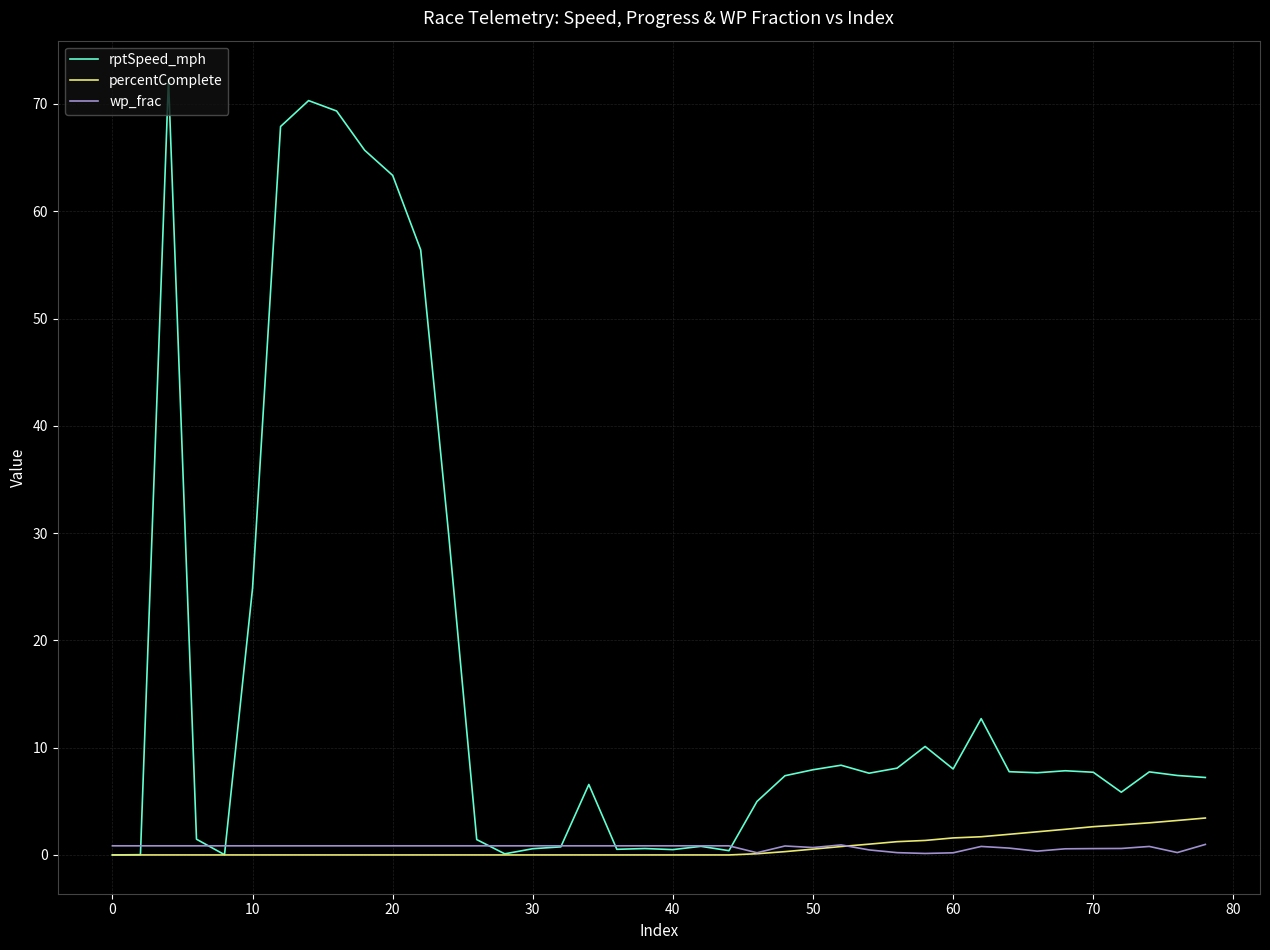

What is the highest value of the percentComplete series?

3.4